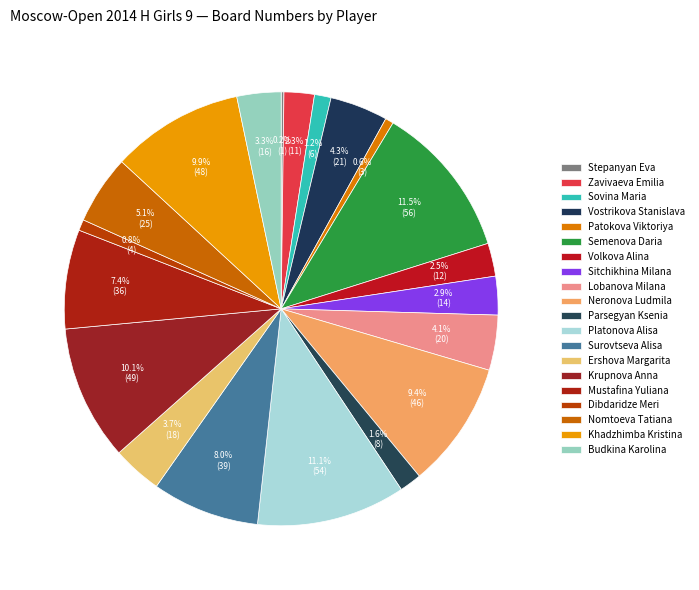

Rank the categories by value from lowest to highest.

Stepanyan Eva, Patokova Viktoriya, Dibdaridze Meri, Sovina Maria, Parsegyan Ksenia, Zavivaeva Emilia, Volkova Alina, Sitchikhina Milana, Budkina Karolina, Ershova Margarita, Lobanova Milana, Vostrikova Stanislava, Nomtoeva Tatiana, Mustafina Yuliana, Surovtseva Alisa, Neronova Ludmila, Khadzhimba Kristina, Krupnova Anna, Platonova Alisa, Semenova Daria